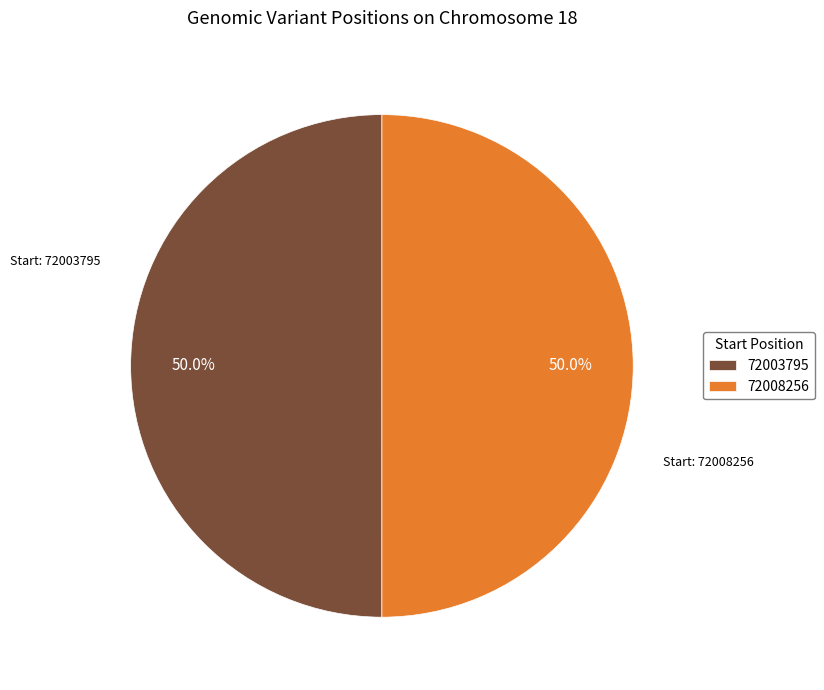

Count the number of slices in the pie.

2